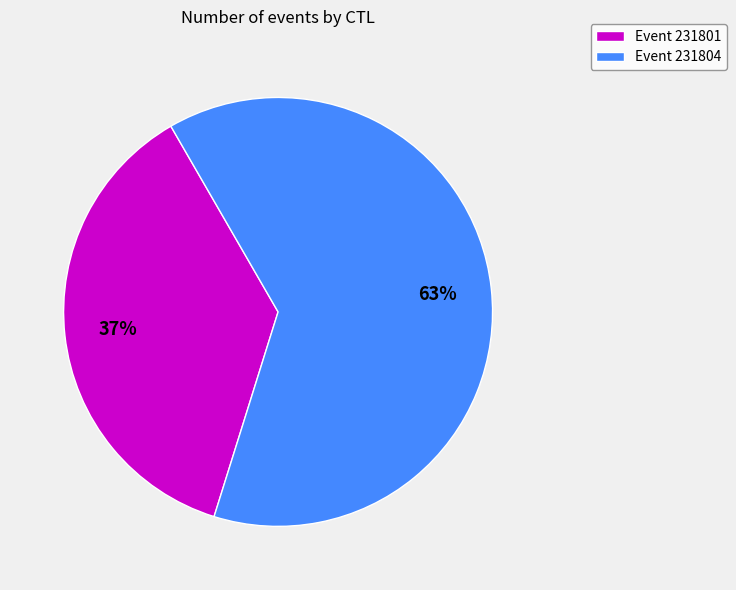

Which category accounts for the majority?

Event 231804